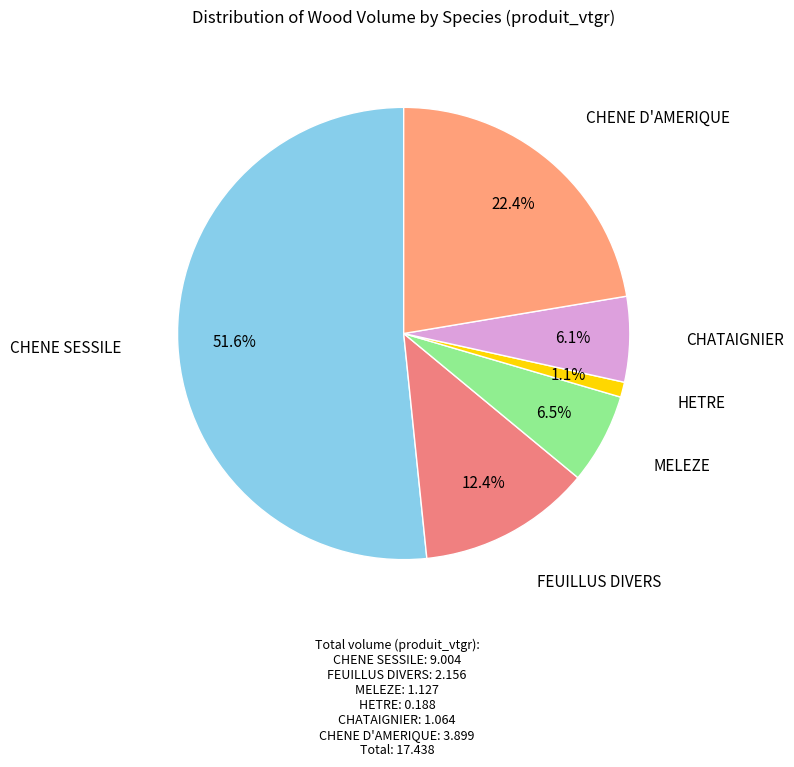

Rank the categories by value from highest to lowest.

CHENE SESSILE, CHENE D'AMERIQUE, FEUILLUS DIVERS, MELEZE, CHATAIGNIER, HETRE